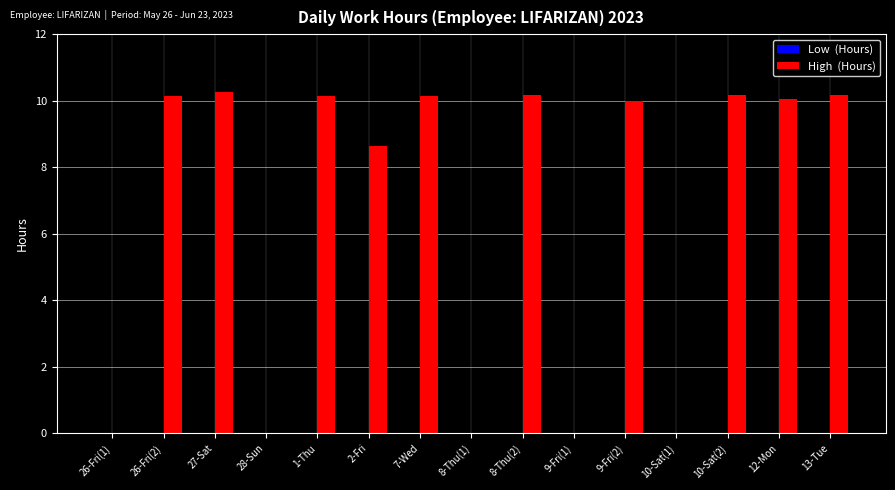

At which label is the value closest to 5?

2-Fri